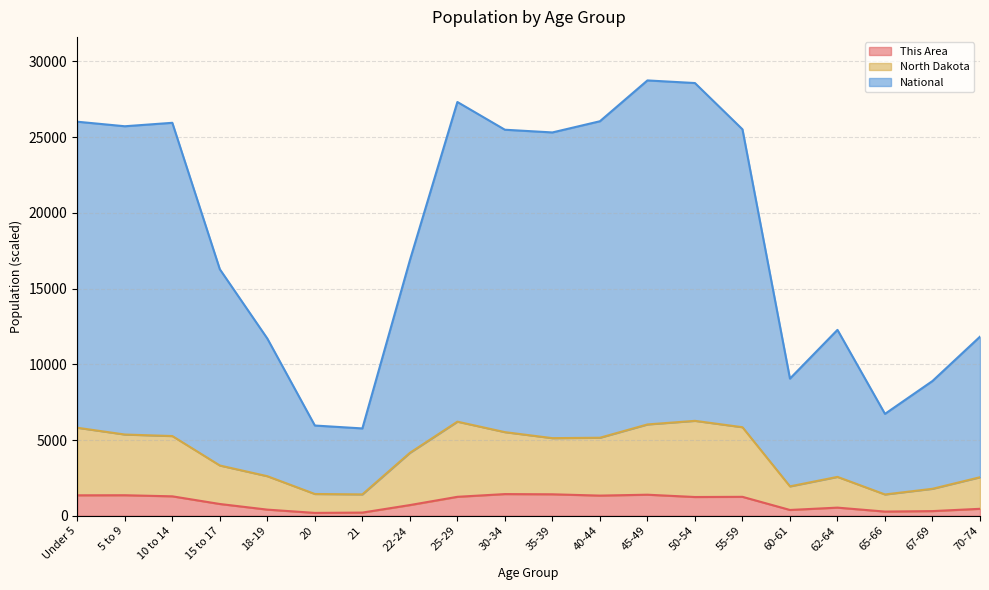

At which category does North Dakota reach its first local peak?

25-29